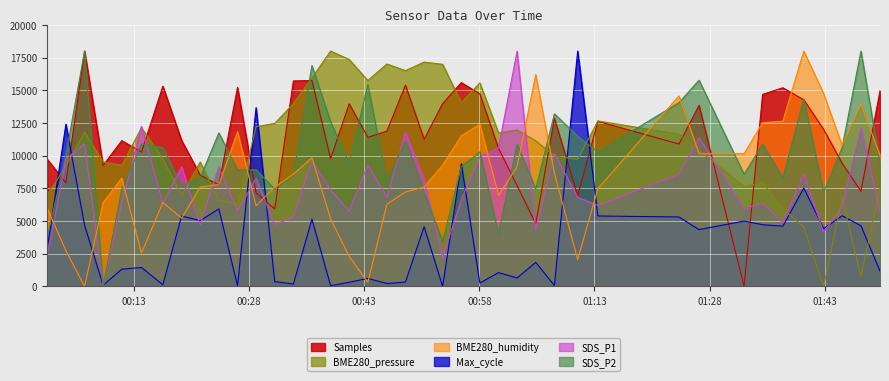

The value of SDS_P2 at 2022/01/15 00:53:13 is 3428.6. True or false?

True